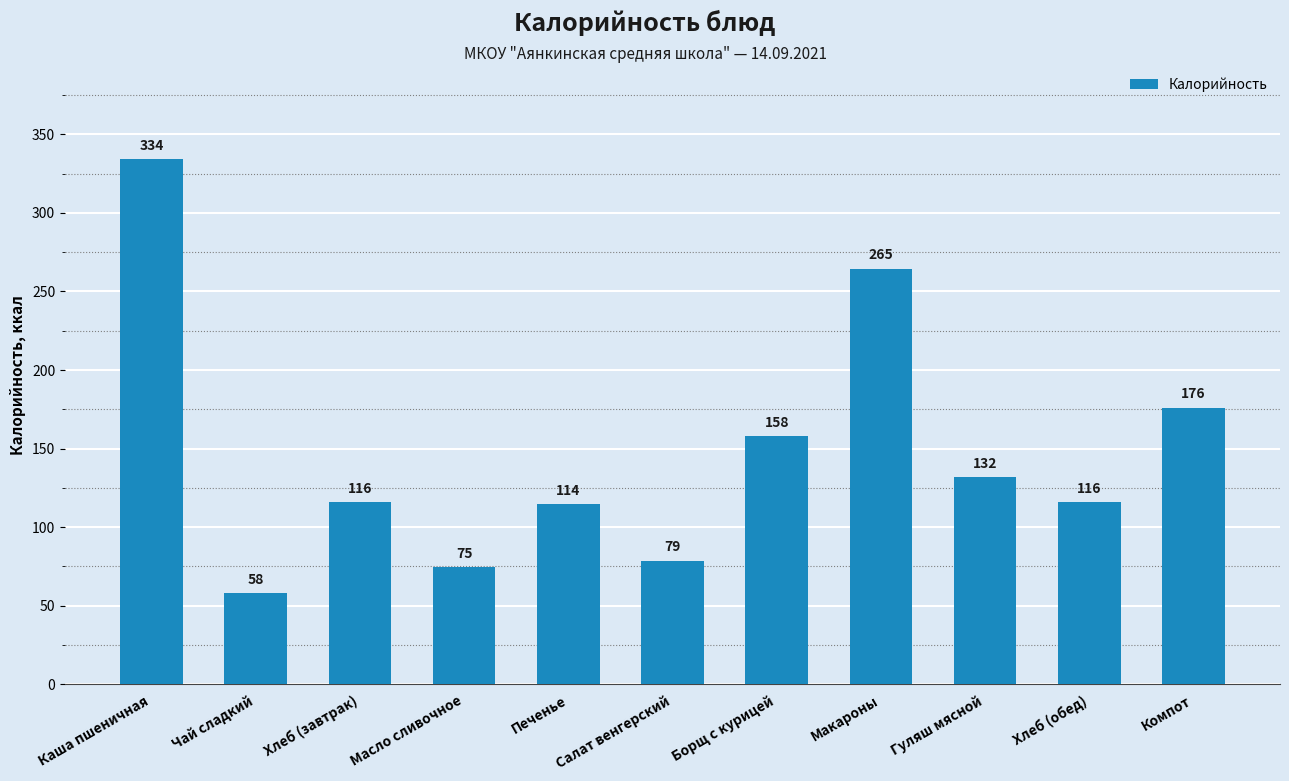

What position from the left is Чай сладкий?

2